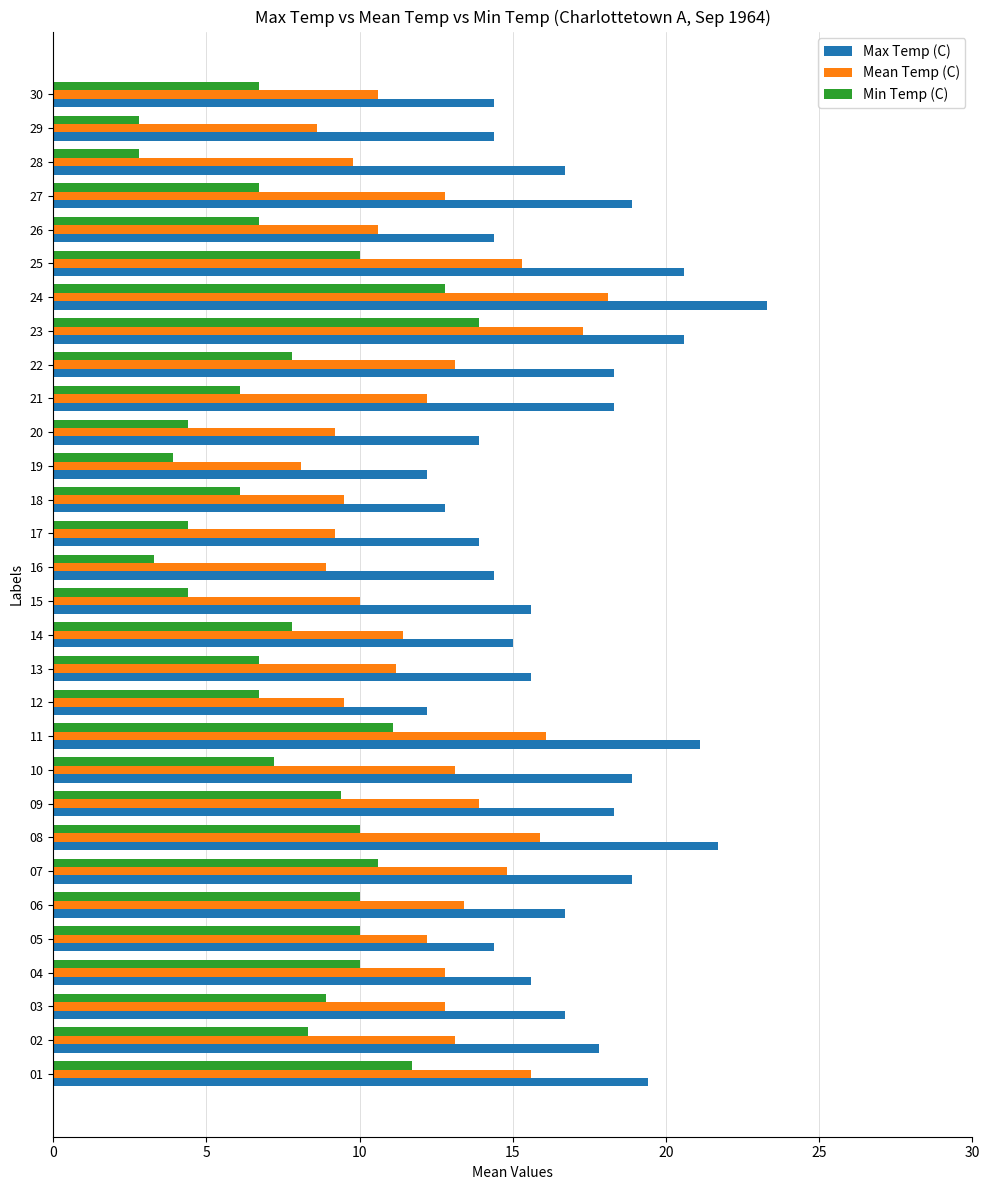

Rank the series at 20 from lowest to highest value.

Min Temp (C), Mean Temp (C), Max Temp (C)